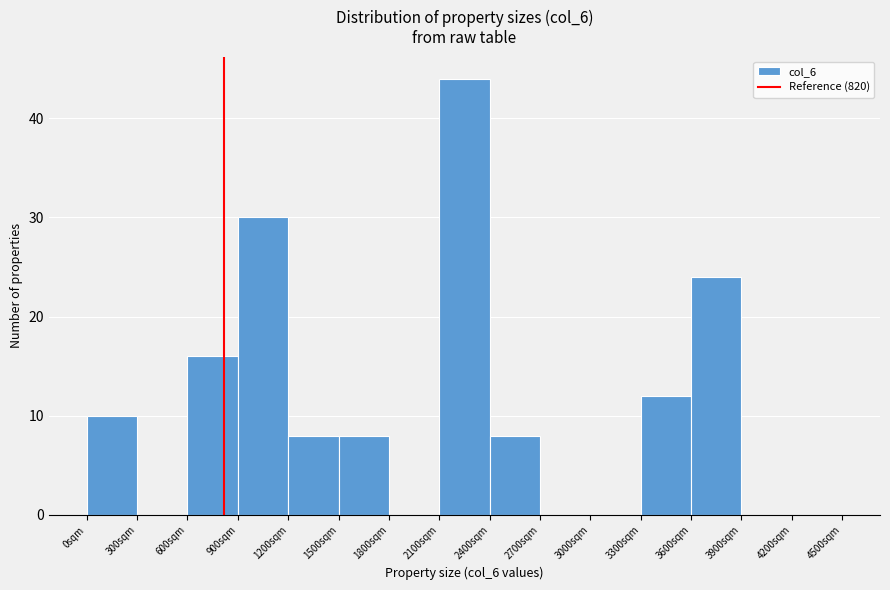

Reading left to right, transcribe this chart: for each bar, give the range it covers on the x-axis and its height. The values are not printed on the chart, so give them approximately, as read against the axis.

0 to 300: 10
300 to 600: 0
600 to 900: 16
900 to 1200: 30
1200 to 1500: 8
1500 to 1800: 8
1800 to 2100: 0
2100 to 2400: 44
2400 to 2700: 8
2700 to 3000: 0
3000 to 3300: 0
3300 to 3600: 12
3600 to 3900: 24
3900 to 4200: 0
4200 to 4500: 0